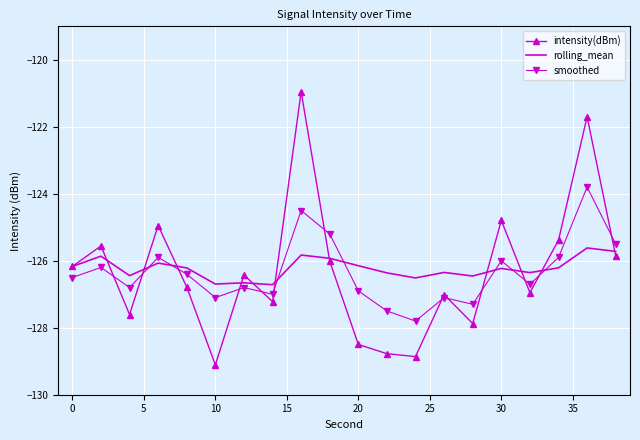

What is the minimum value shown in the chart?

-129.1